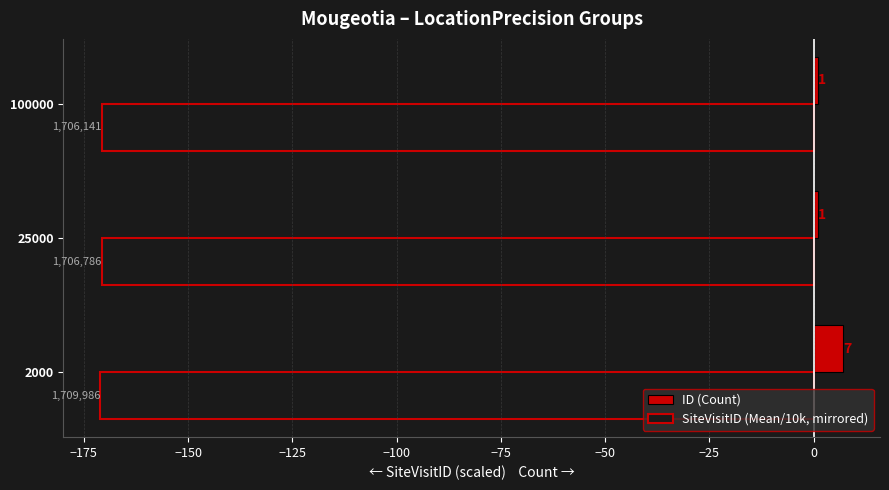

Which series has the widest spread of values?

ID (Count)